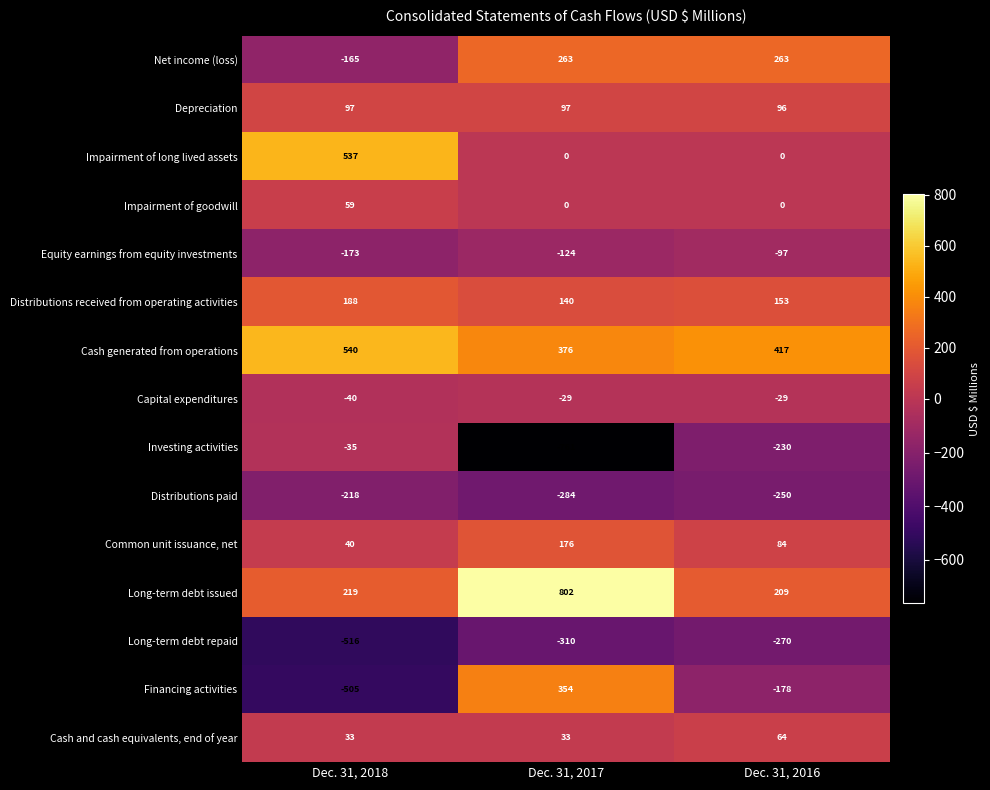

At how many categories does at least one series exceed 701?

1